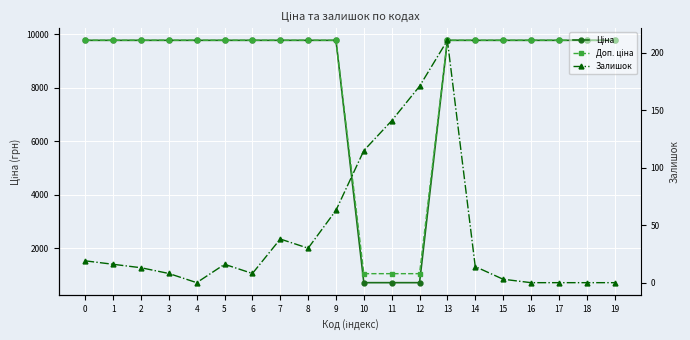

True or false: Ціна and Залишок cross at least once.

False